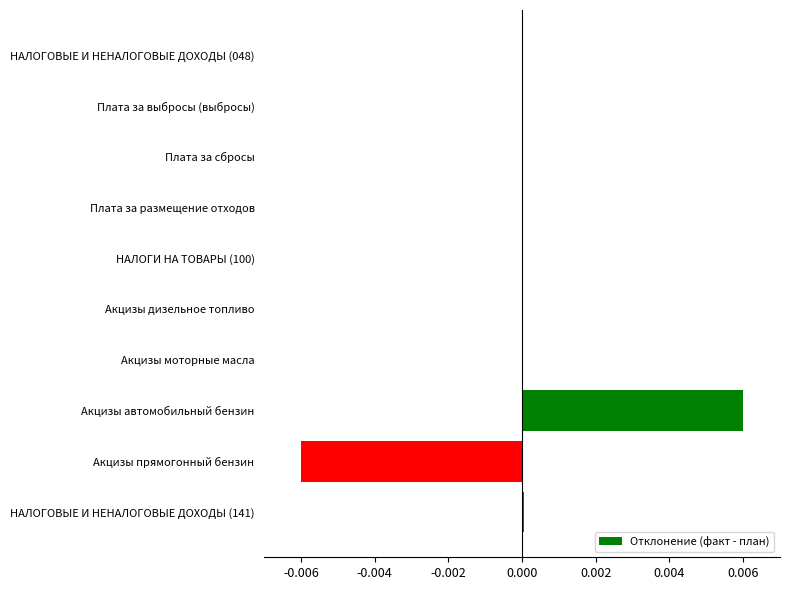

Count the number of categories in the chart.

10